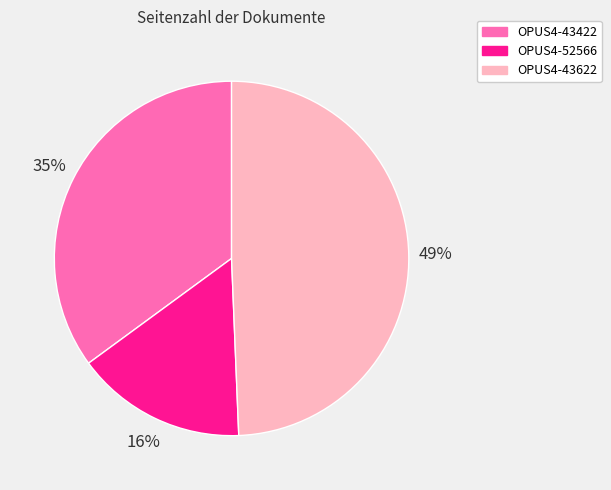

Do OPUS4-52566 and OPUS4-43422 together represent more than half of the pie?

Yes